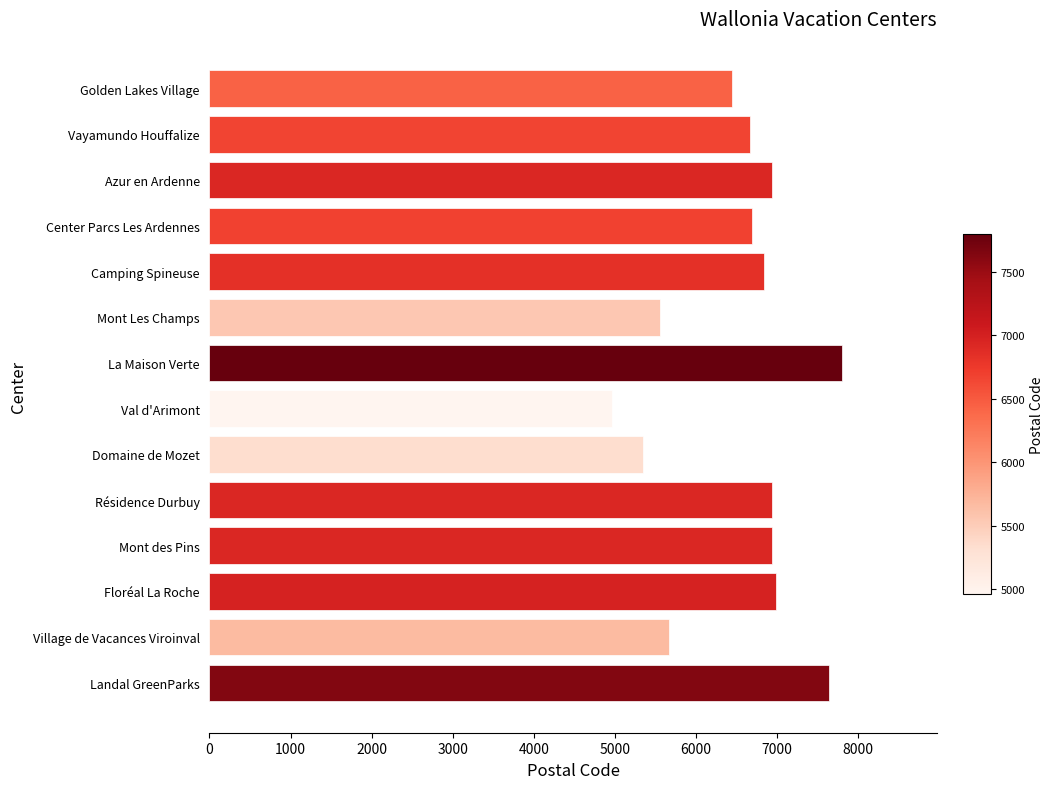

What is the label of the 8th bar from the top?

Val d'Arimont